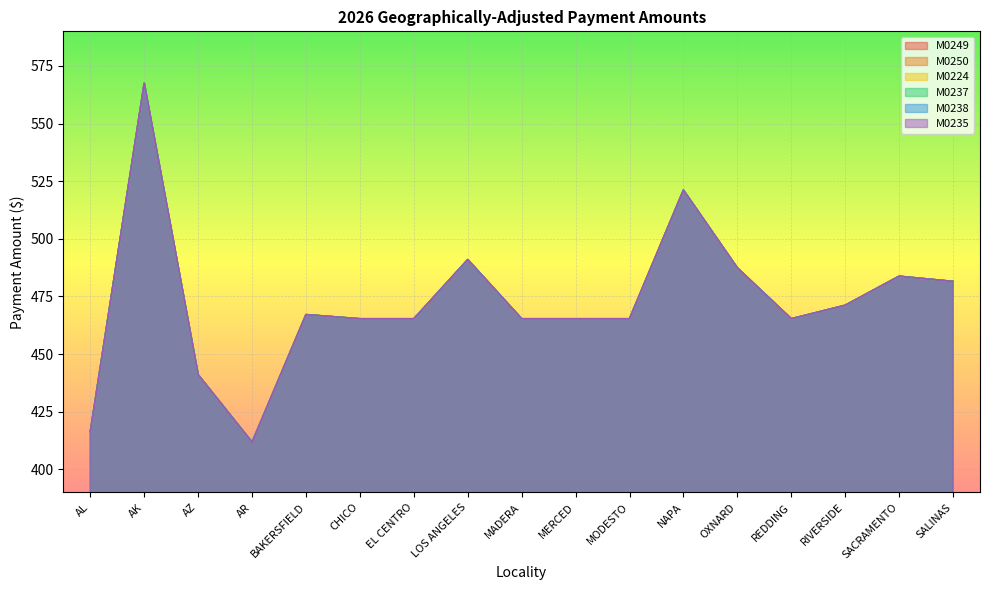

What is the sum of all M0238 values?

8031.2